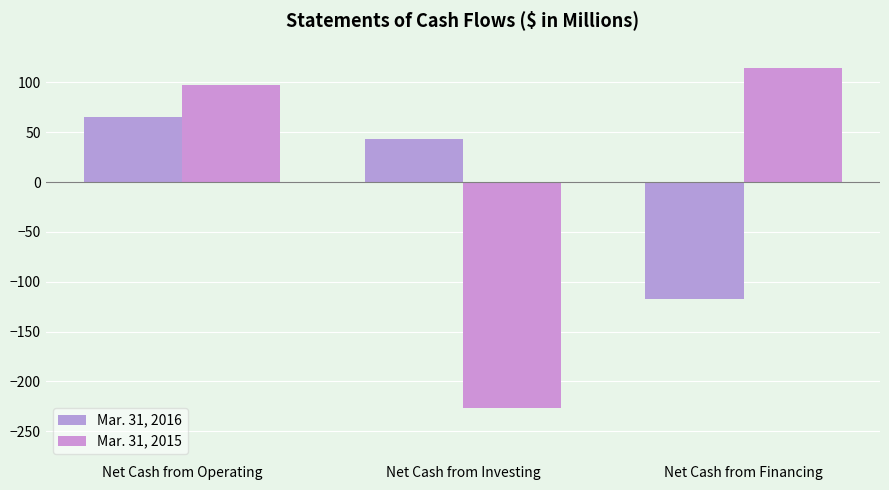

How many data points in Mar. 31, 2015 are above 97?

2